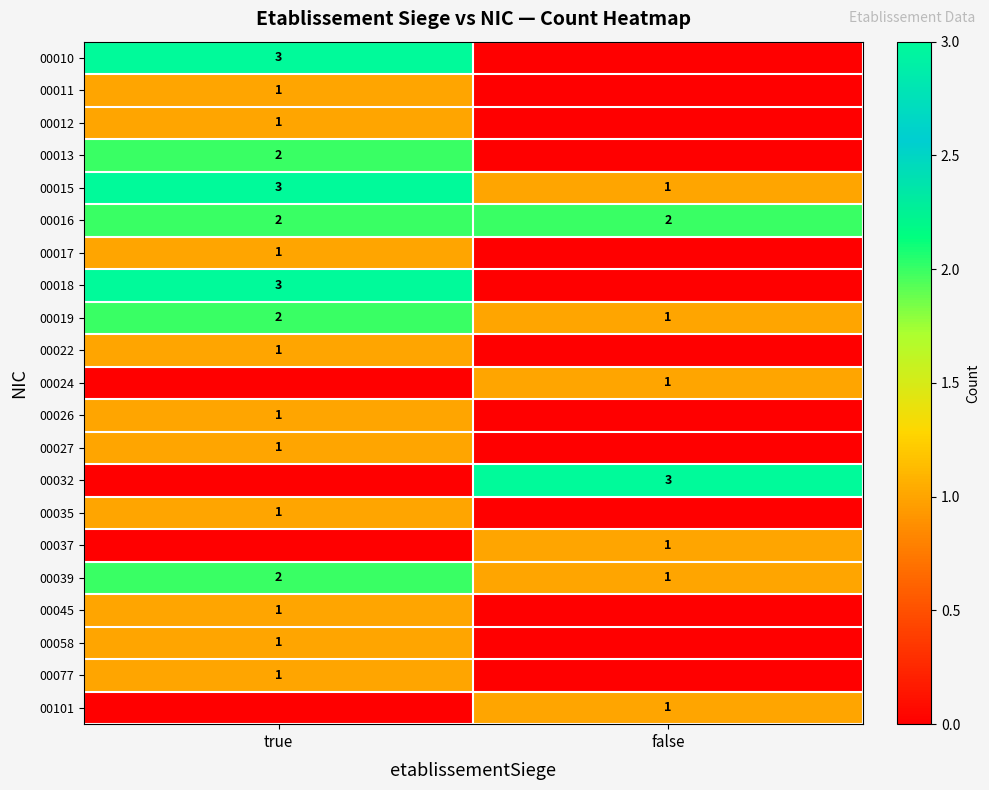

The 00027 series shows 0 at true. True or false?

False